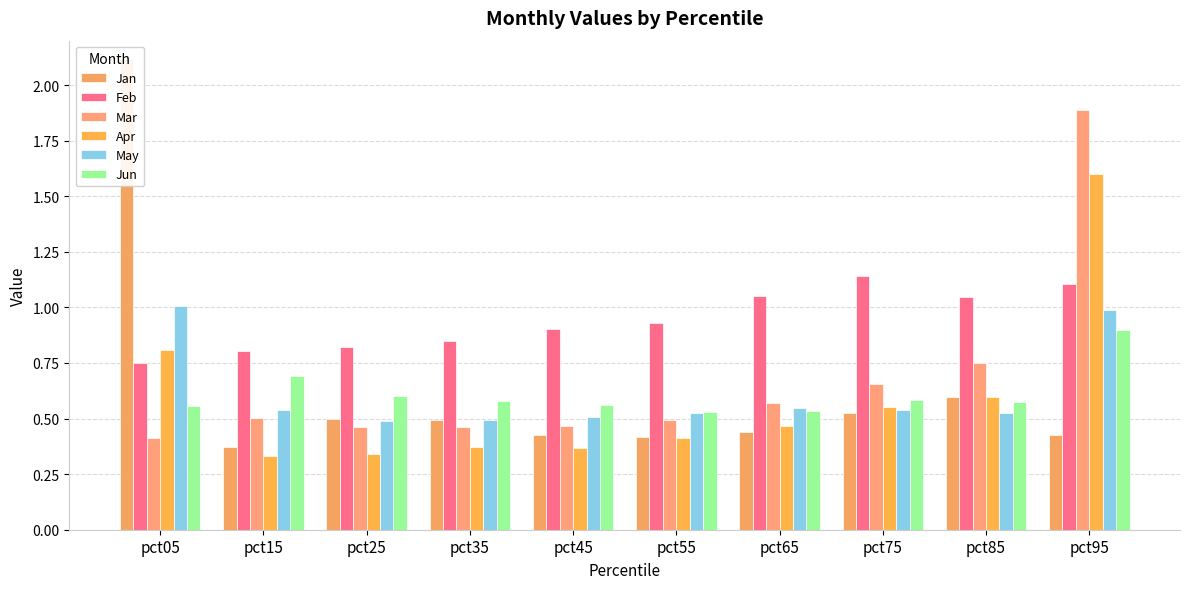

Which label corresponds to the smallest value in the chart?

pct15